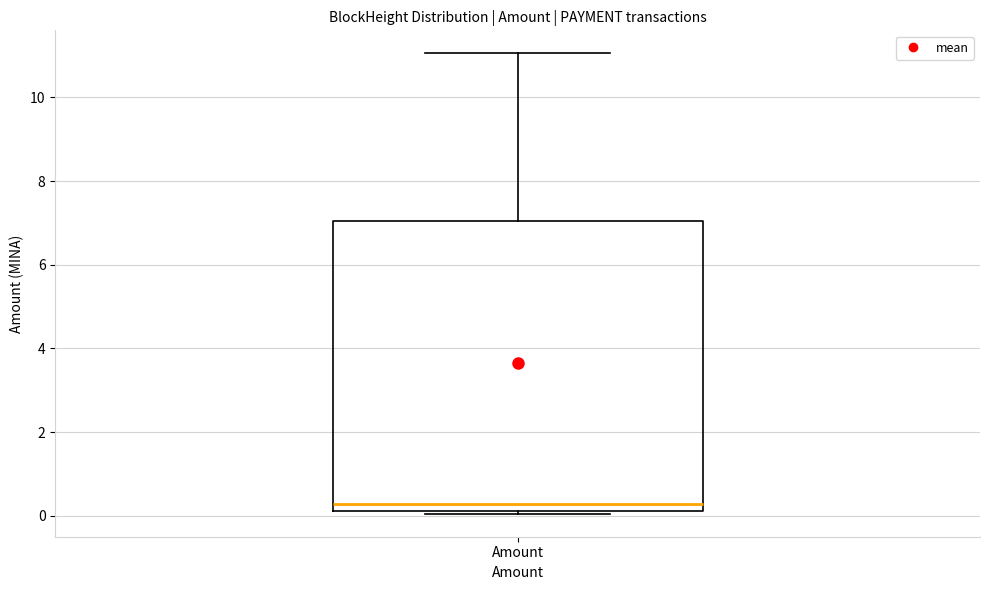

Transcribe this box plot: give where the median line is, the range the box spans, and where the two whiskers end, as read against the y-axis. The values are not printed on the chart, so give them approximately, as read against the axis.

median 0.2 (just above the box's lower edge), box 0.2 to 7.0, whiskers 0.0 to 11.0